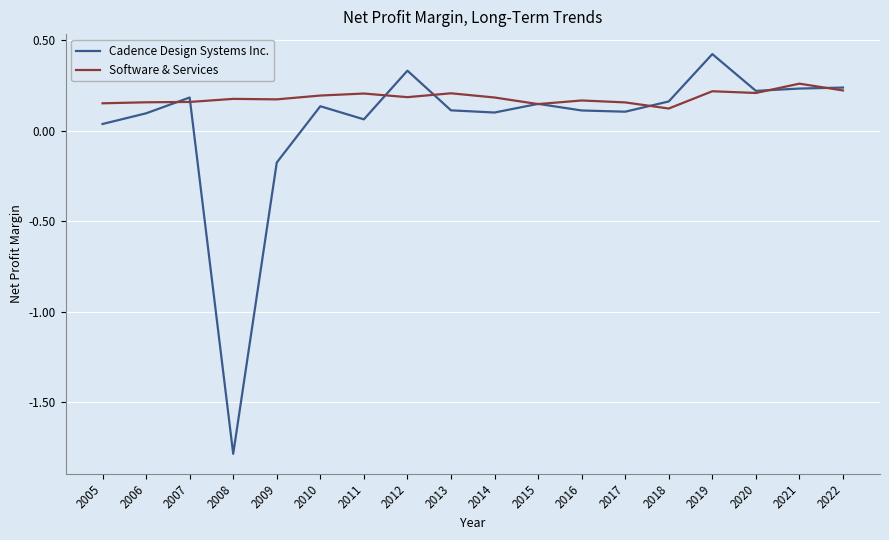

True or false: Software & Services has more than 0 points higher than both neighbors.

True